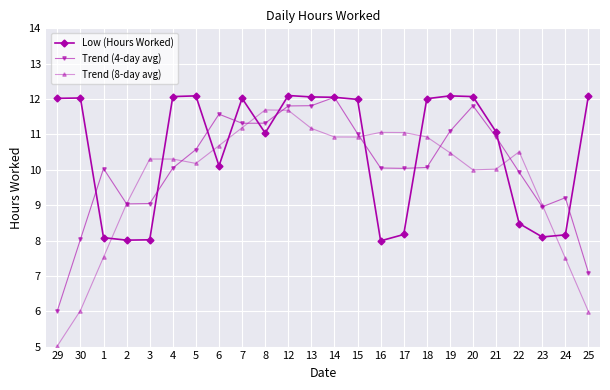

How many lines are shown in the chart?

3